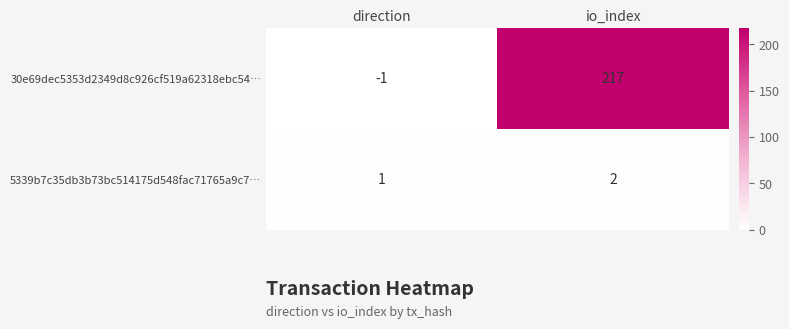

How many categories are shown in the chart?

2